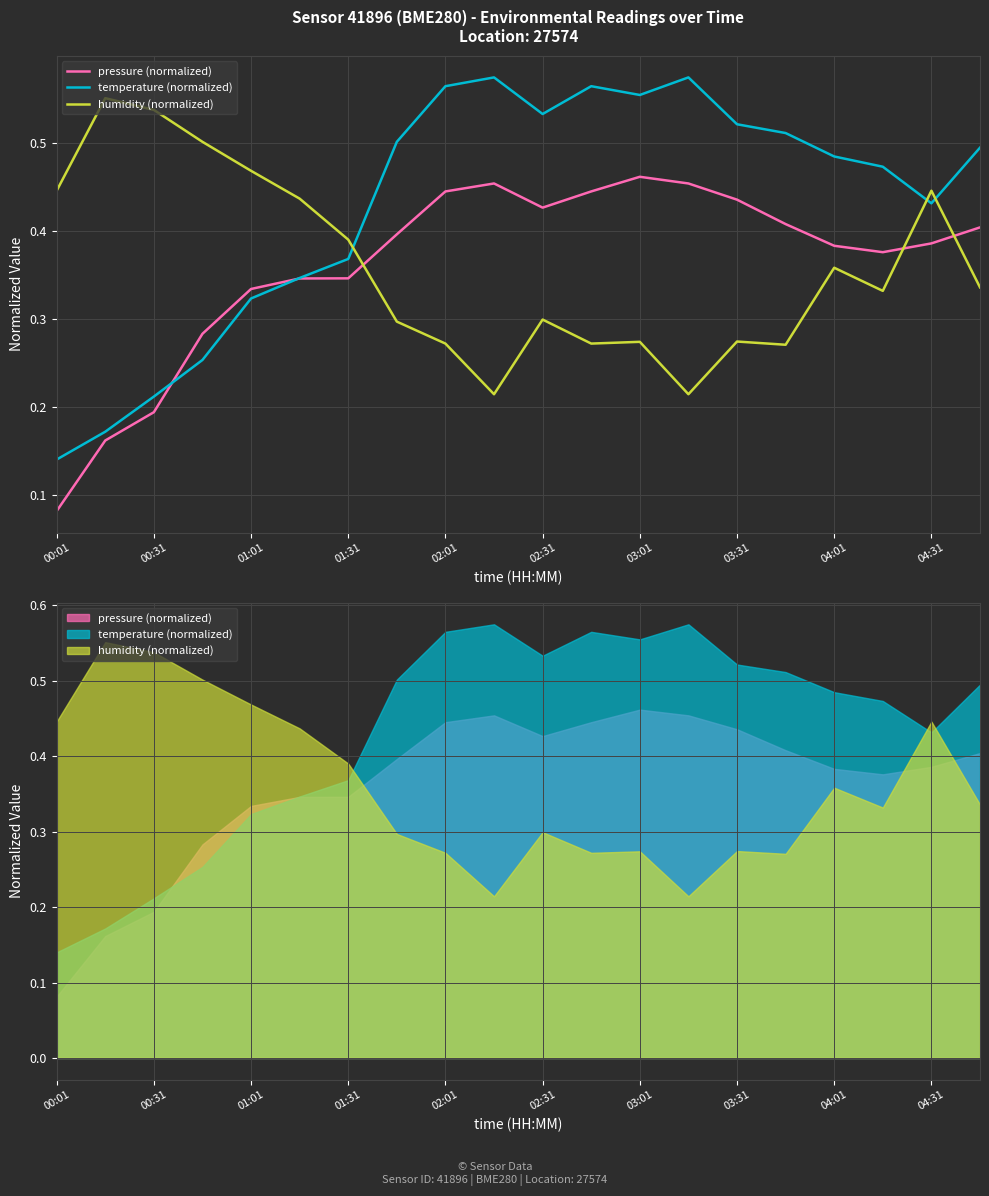

The humidity (normalized) series shows 0.7 at 01:01. True or false?

False